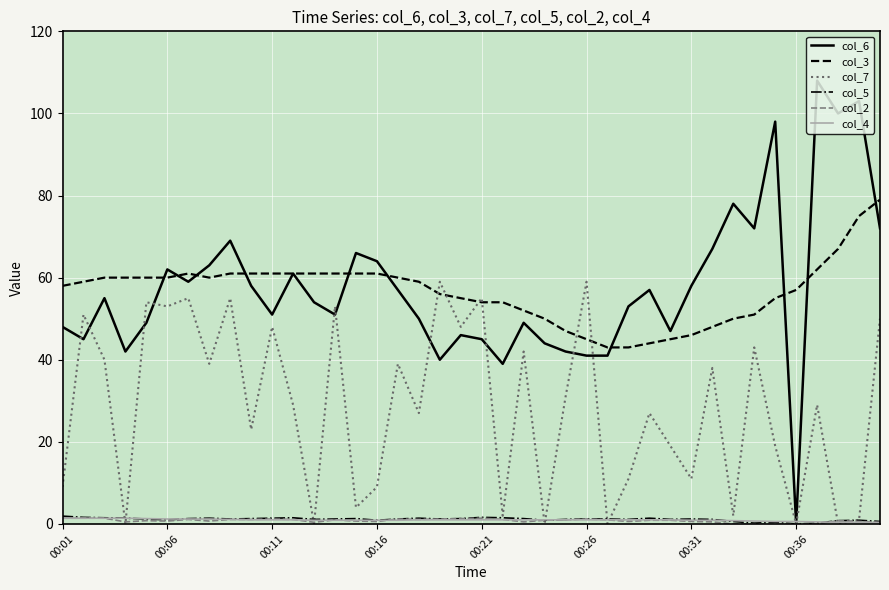

True or false: col_5 and col_3 intersect in this chart.

False